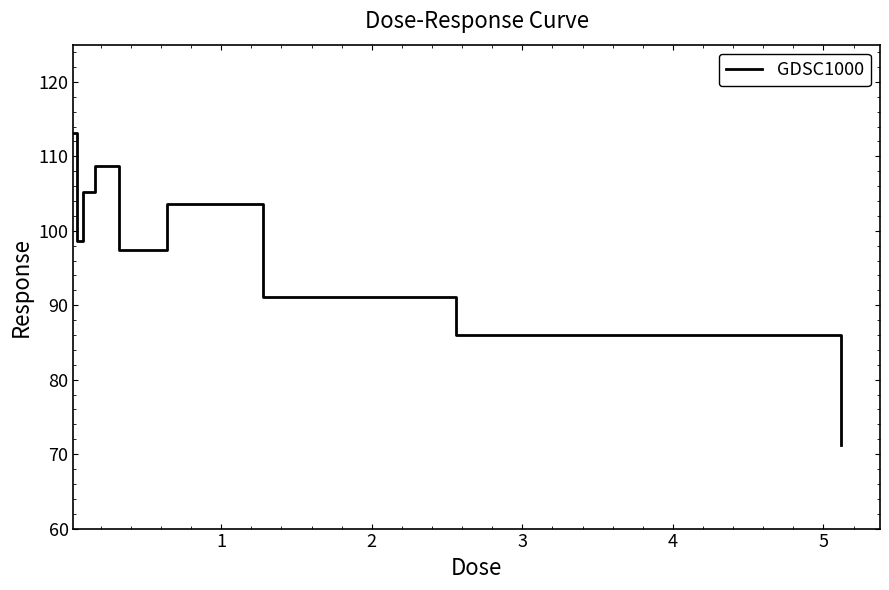

What is the greatest value displayed?

113.1